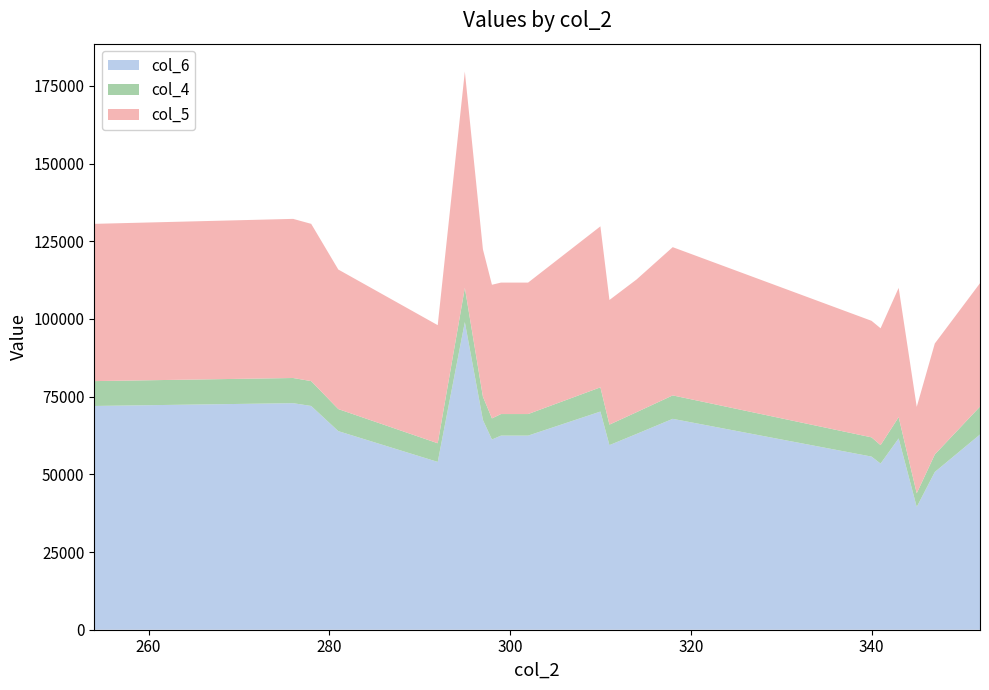

Reading right to left, what are all the values shown in this chart?

col_5: 352=111500	347=92100	345=71700	343=110000	341=97000	340=99400	318=123100	314=112700	311=106100	310=129800	302=111700	299=111700	298=111000	297=122400	295=179600	292=98000	281=115900	278=130600	276=132200	254=130600
col_6: 352=62820	347=50760	345=39510	343=61560	341=53460	340=55710	318=67860	314=63000	311=59400	310=70200	302=62460	299=62460	298=61200	297=67500	295=99000	292=54000	281=63900	278=72000	276=72900	254=72000
col_4: 352=71800	347=56400	345=43900	343=68400	341=59400	340=61900	318=75400	314=70000	311=66000	310=78000	302=69400	299=69400	298=68000	297=75000	295=110000	292=60000	281=71000	278=80000	276=81000	254=80000